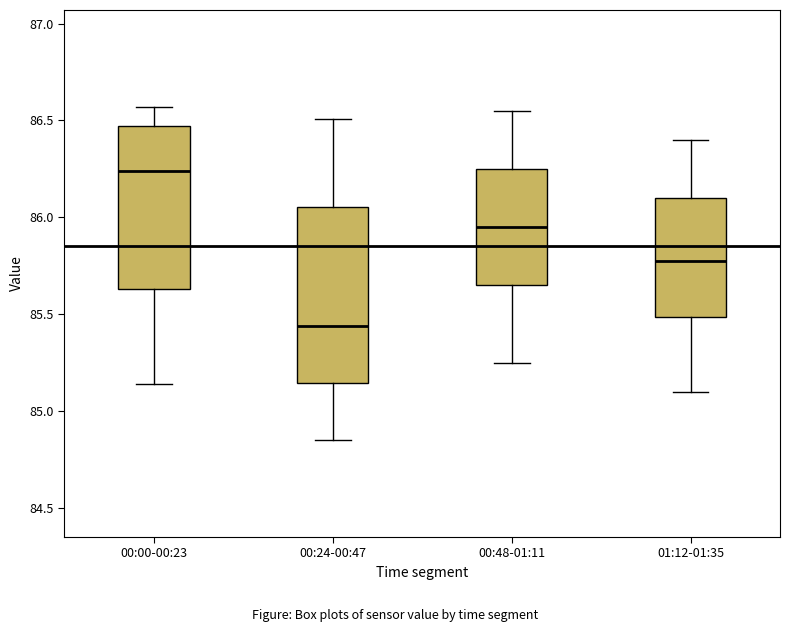

Which box has the lowest median line?

00:24-00:47